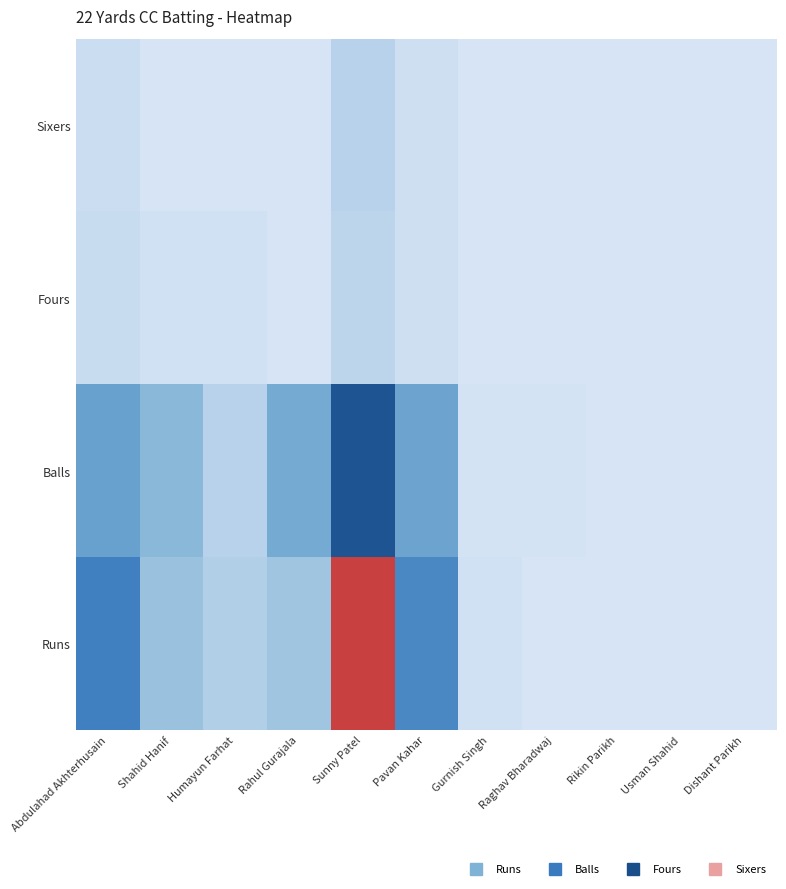

Rank the series by their maximum value, from highest to lowest.

Runs, Balls, Sixers, Fours